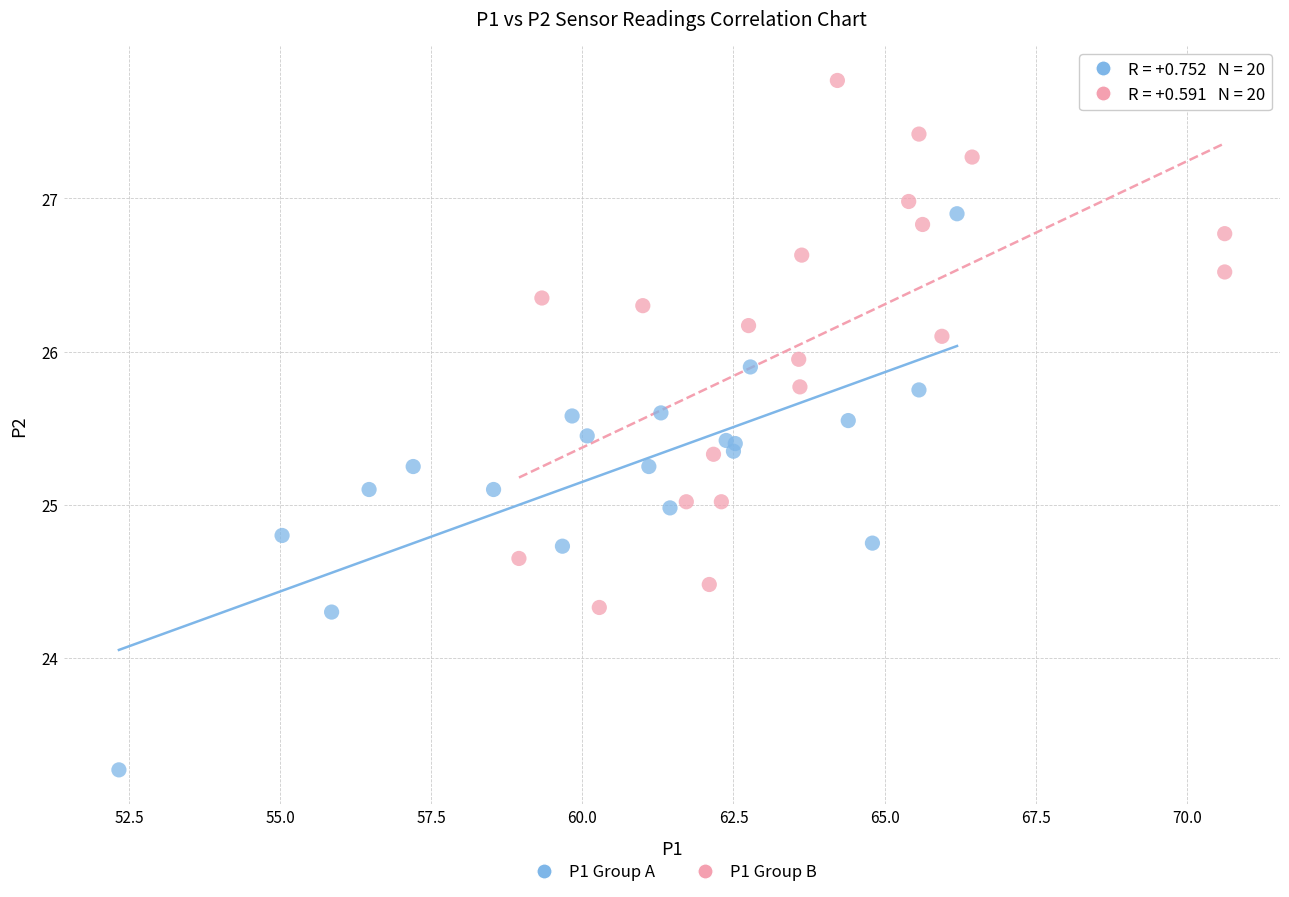

Which series reaches the minimum Y coordinate?

P1 Group A